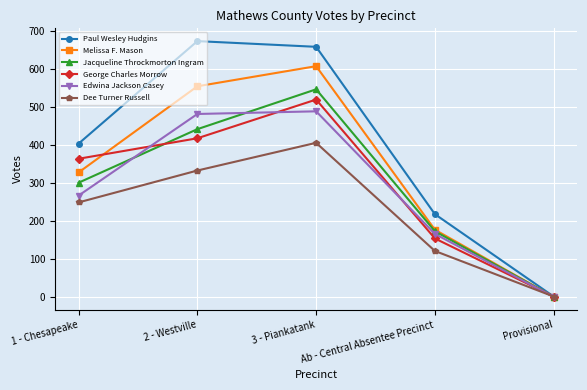

Between 1 - Chesapeake and 2 - Westville, which series saw the biggest shift?

Paul Wesley Hudgins